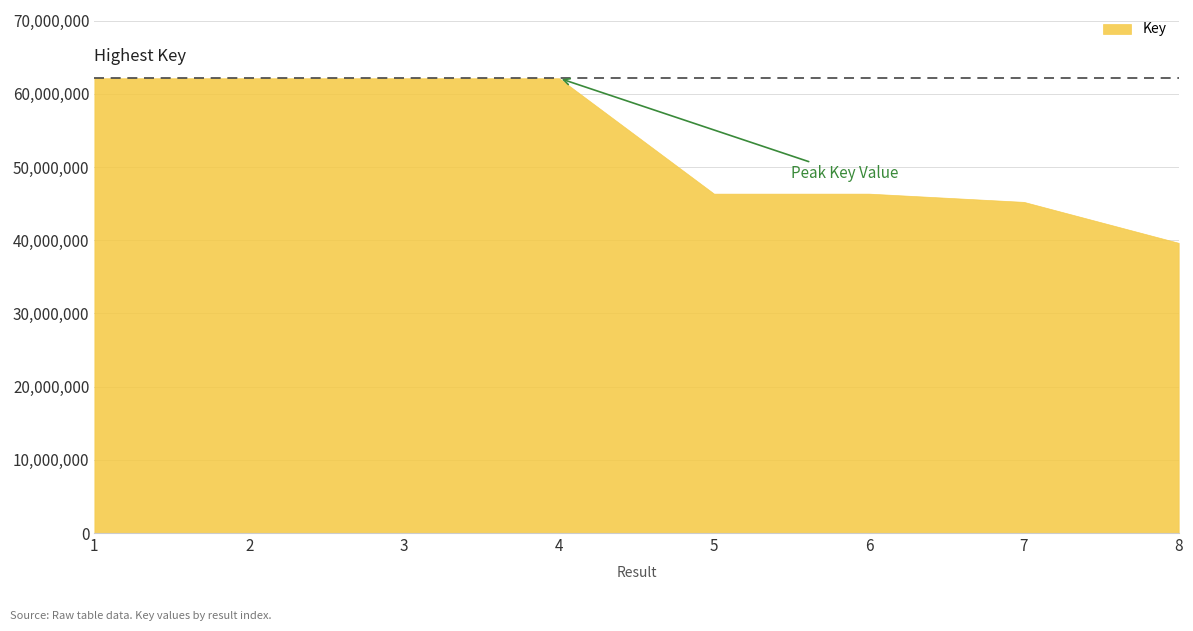

What is the difference between the maximum and second lowest values?

16896607